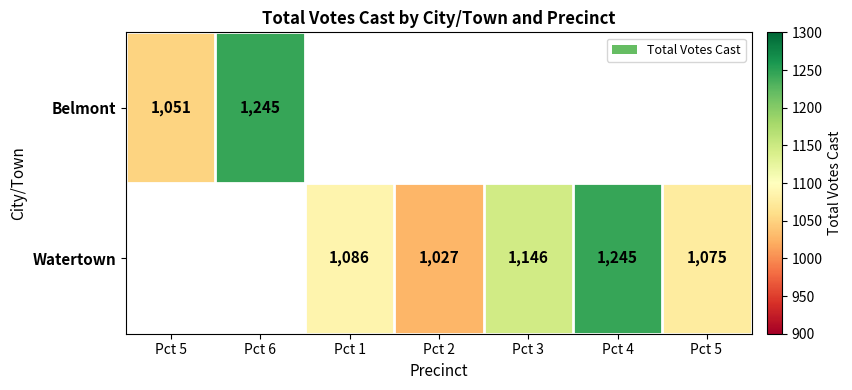

The value of Watertown at Pct 4 is 345. True or false?

False